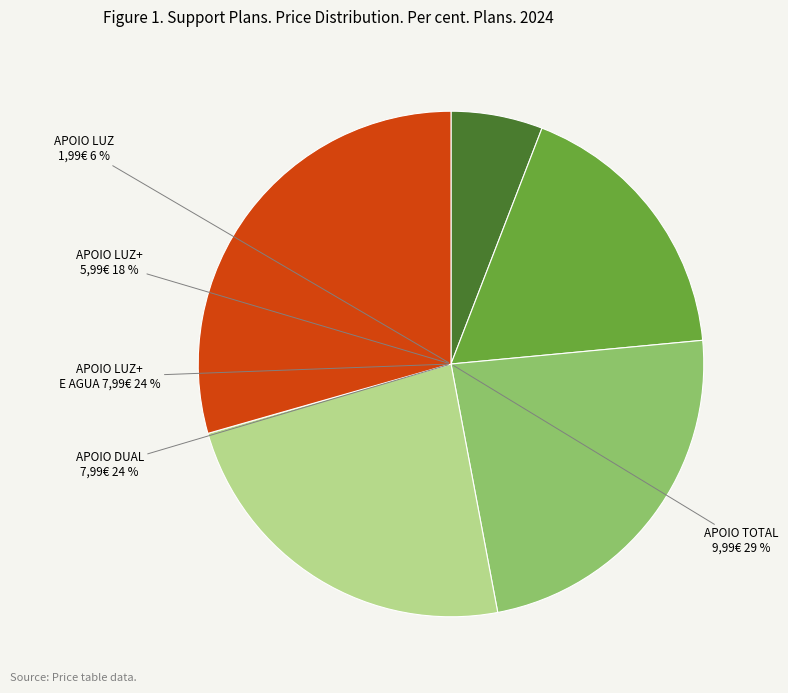

Which slice is the smallest?

APOIO LUZ (1,99€/mes; LEVE E VIVA)